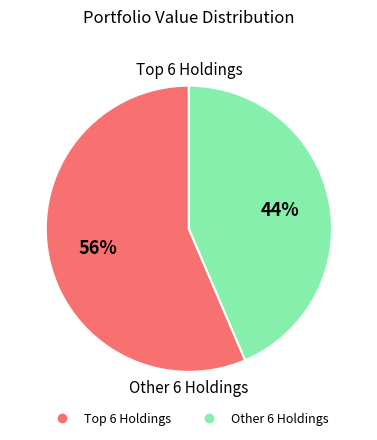

Is there any slice that represents more than half of the pie?

Yes